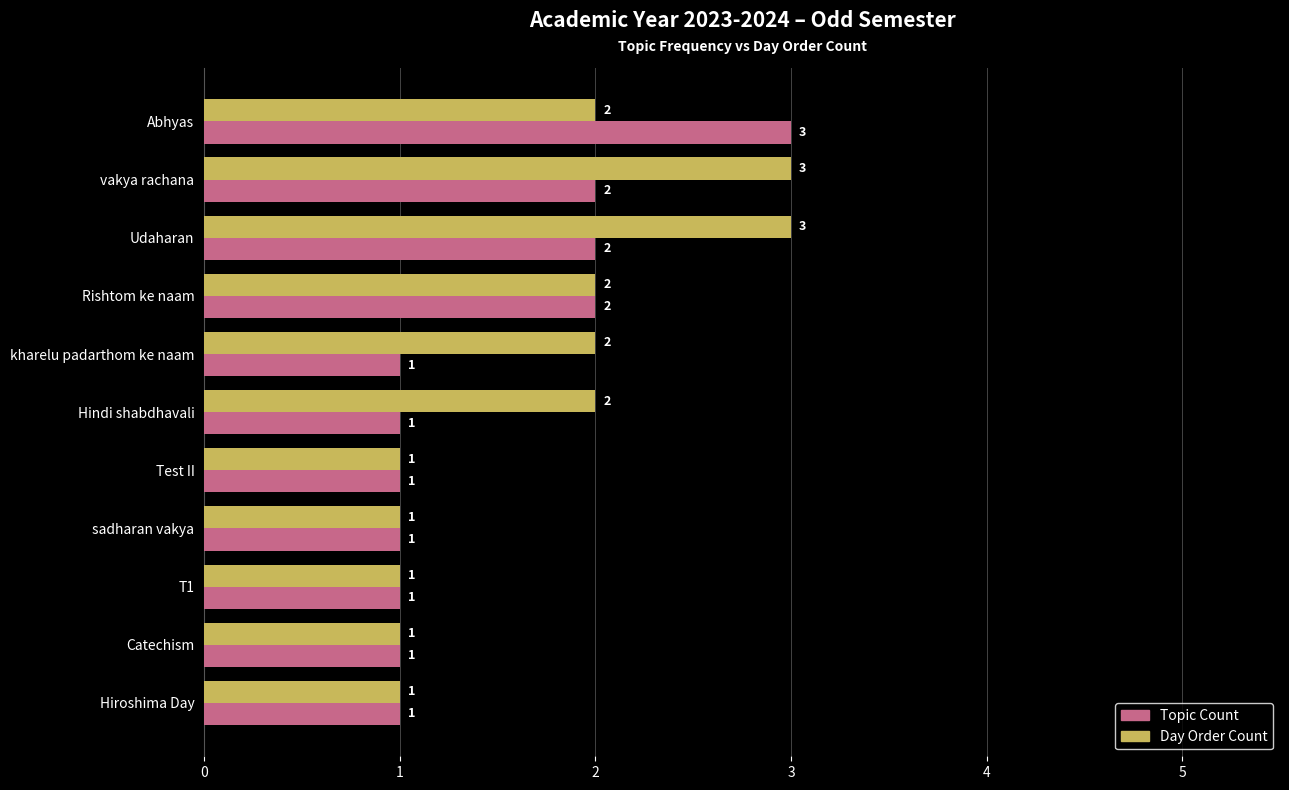

Which series changed the most between Rishtom ke naam and kharelu padarthom ke naam?

Topic Count